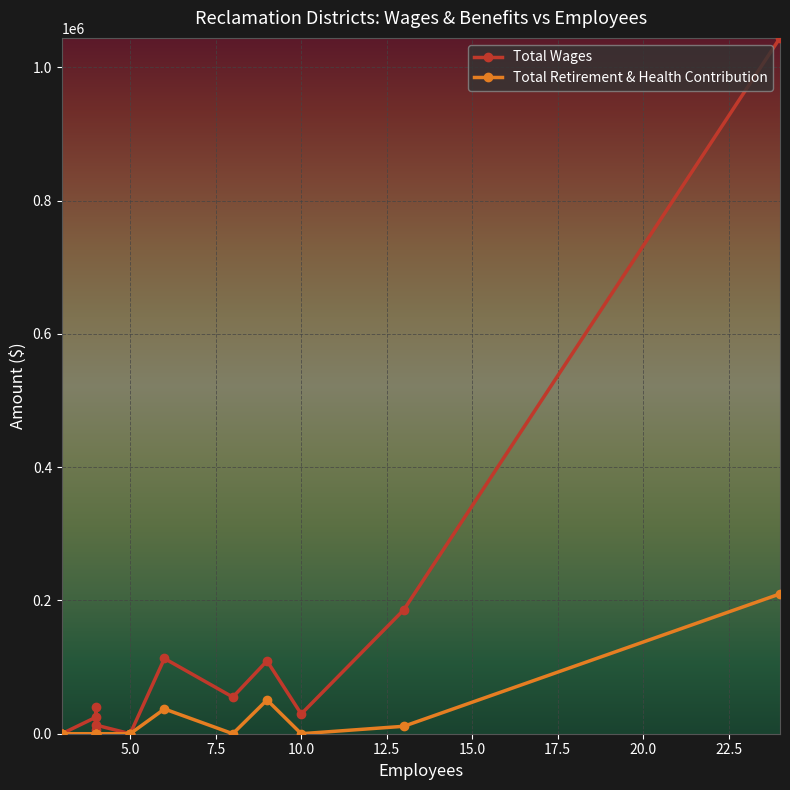

Which series has the largest total across all categories?

Total Wages